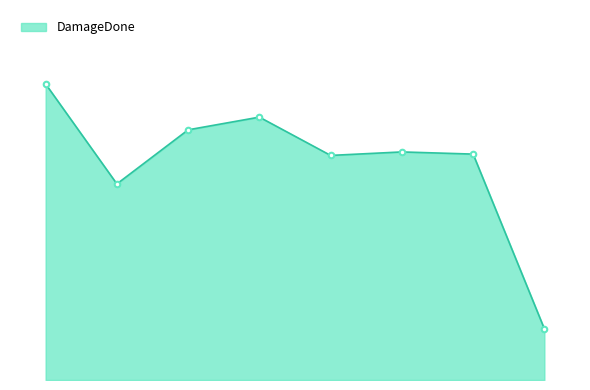

Does the chart have visible grid lines?

No